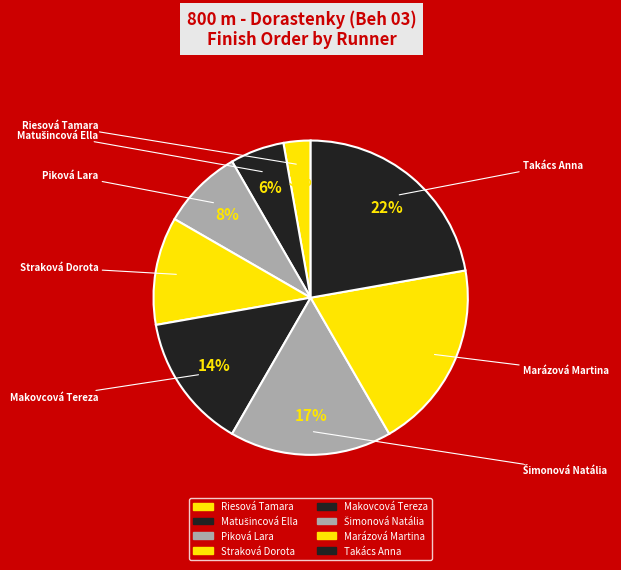

Which has a higher value, Marázová Martina or Riesová Tamara?

Marázová Martina